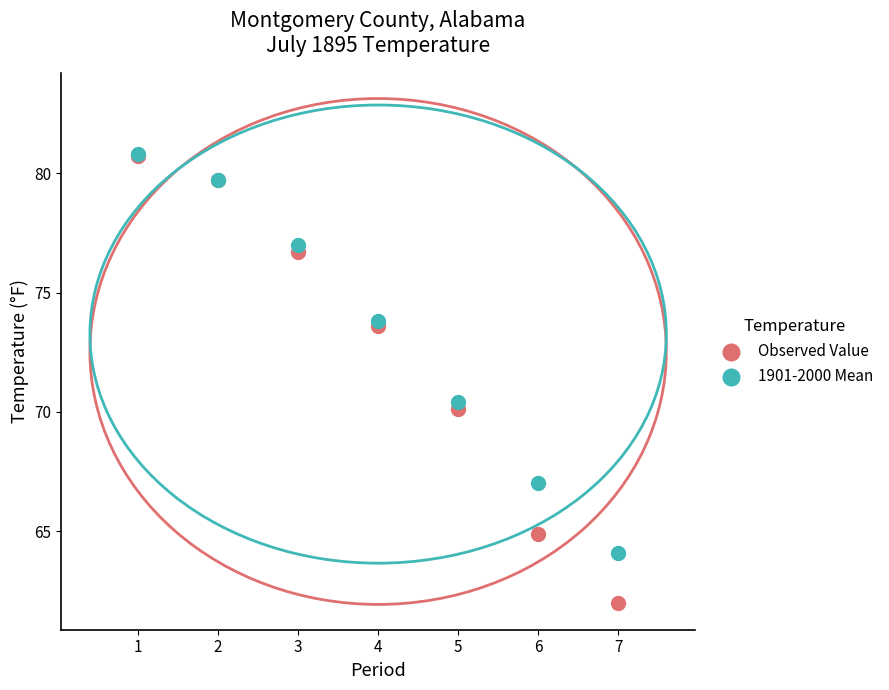

Across all series, what Y value is closest to 71?

70.4